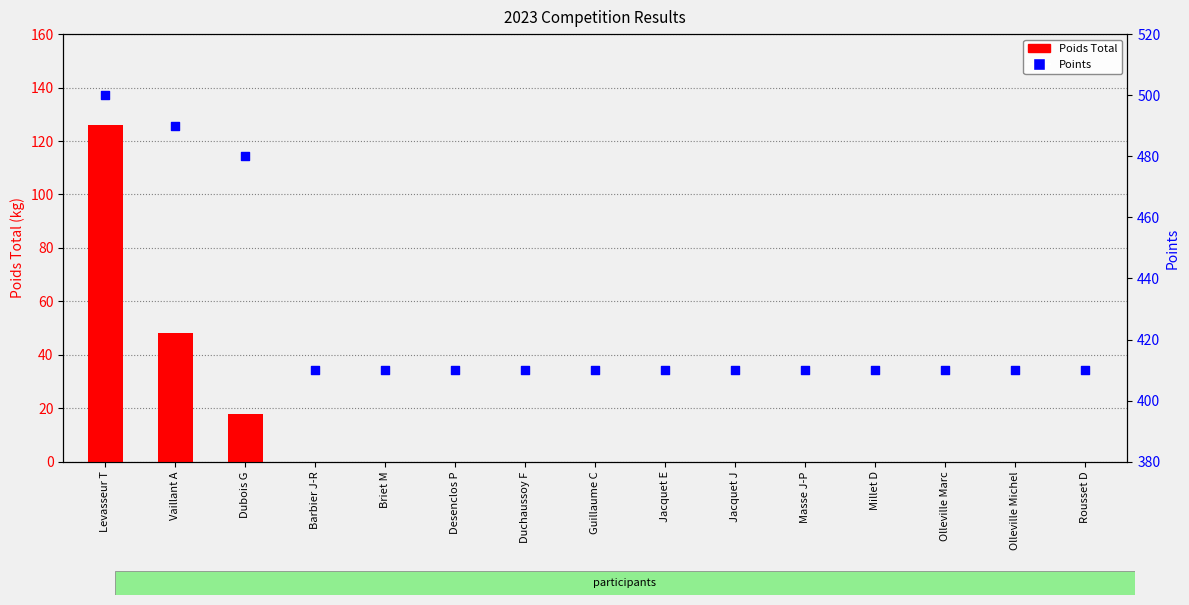

Which series has the largest total across all categories?

Points